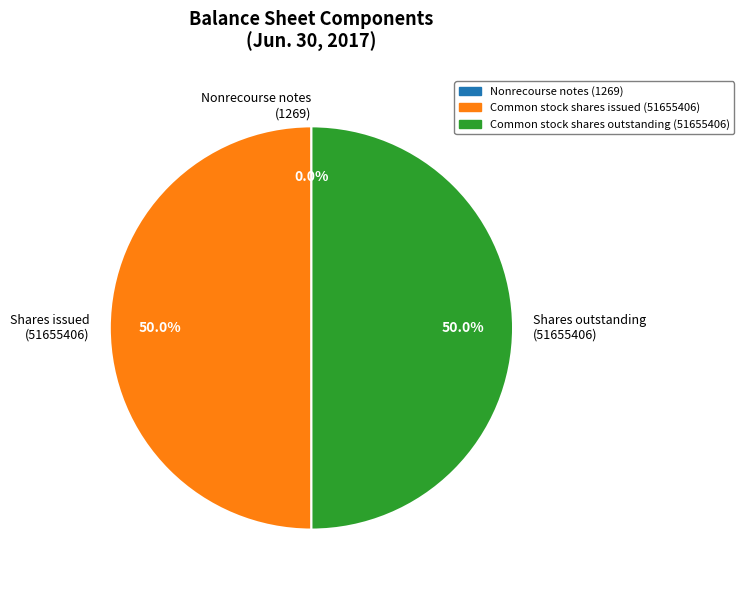

To the nearest percent, what is the difference between the largest and smallest slice percentages?

50%